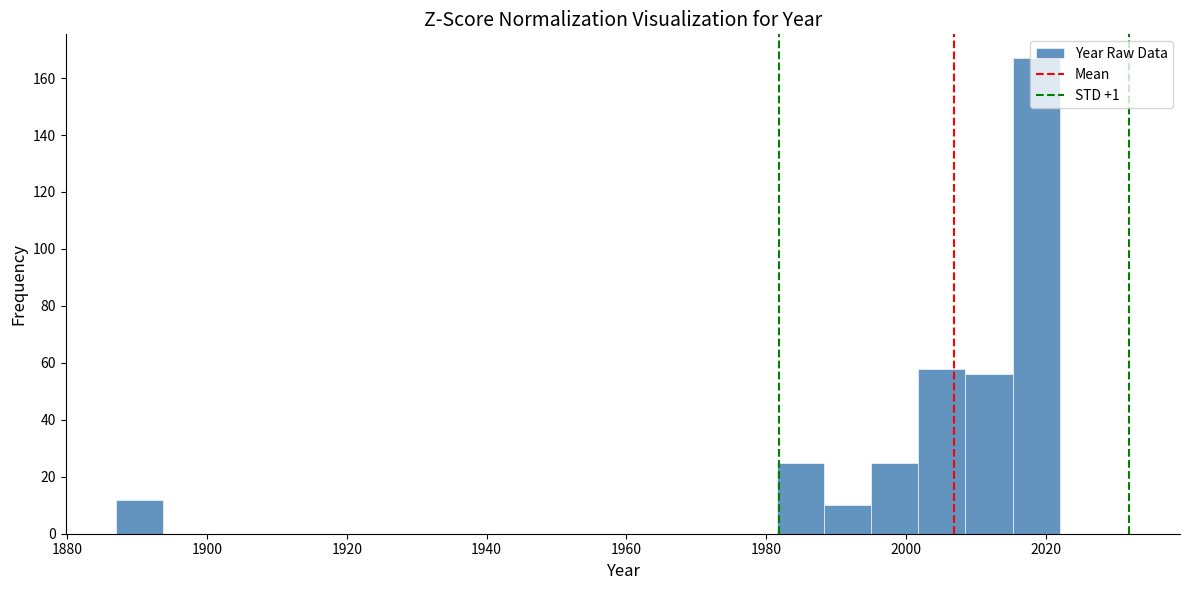

Around what value on the x-axis is the tallest bar? Give the approximate position of its centre, as read against the axis.

2018